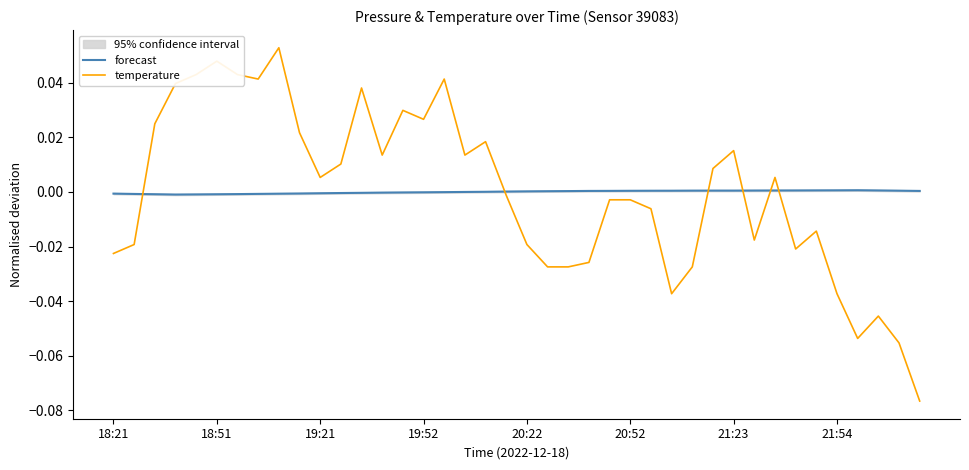

What position from the left is 21:54?

8